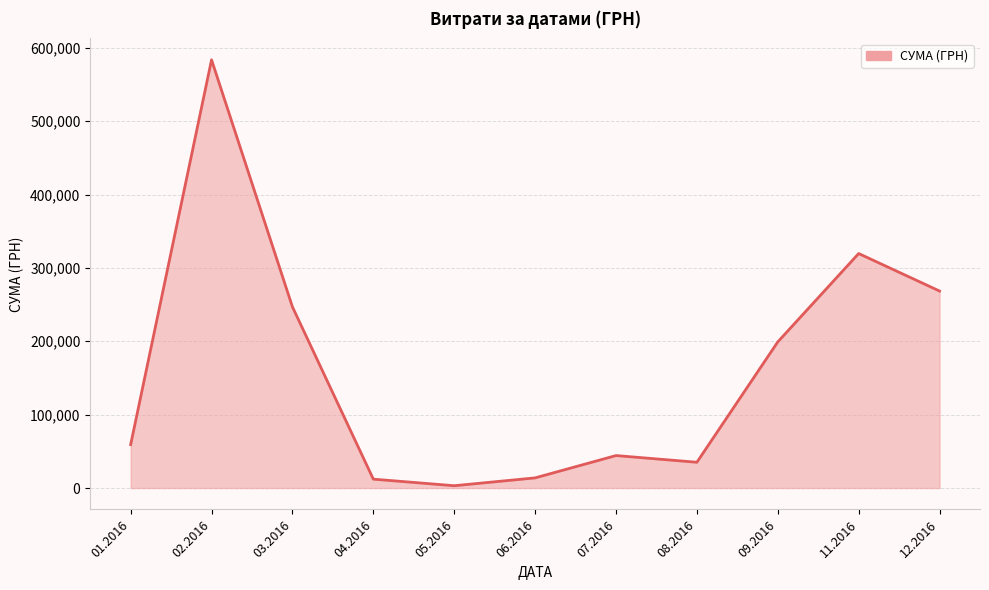

What is the ratio of the value at 11.2016 to the value at 07.2016?

7.2